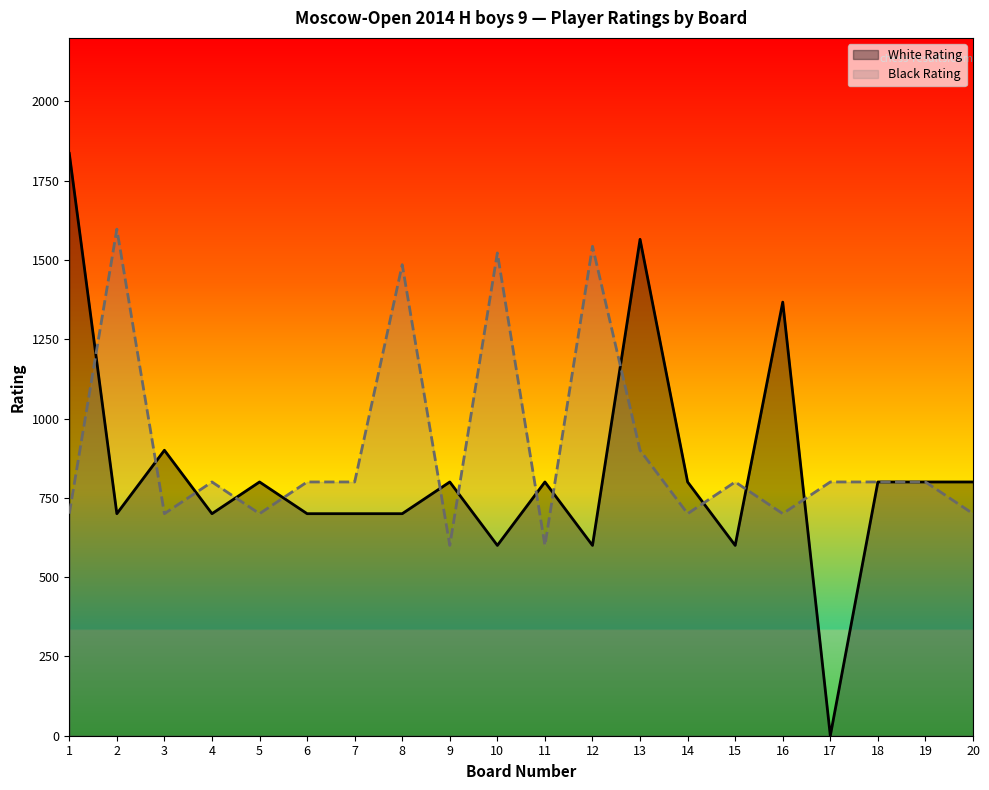

What is the average value of the White Rating series?

828